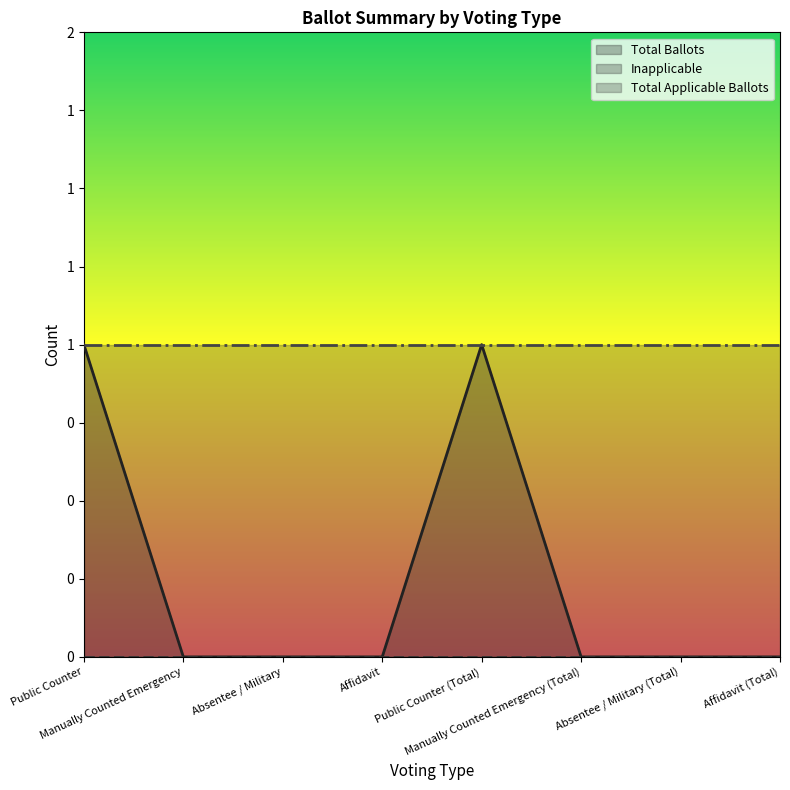

Which series has the widest spread of values?

Total Ballots